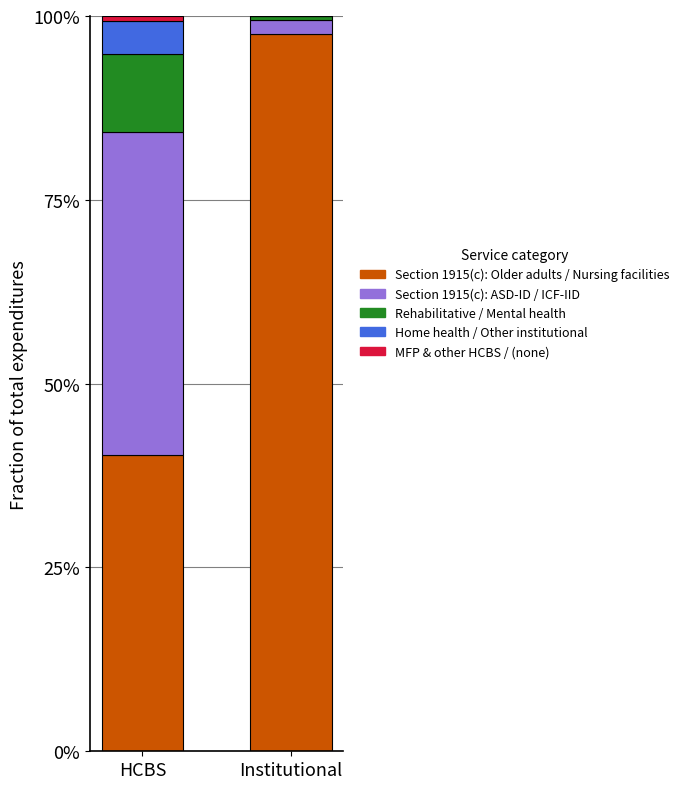

What is the maximum value for Section 1915(c): Older adults / Nursing facilities?

97.6